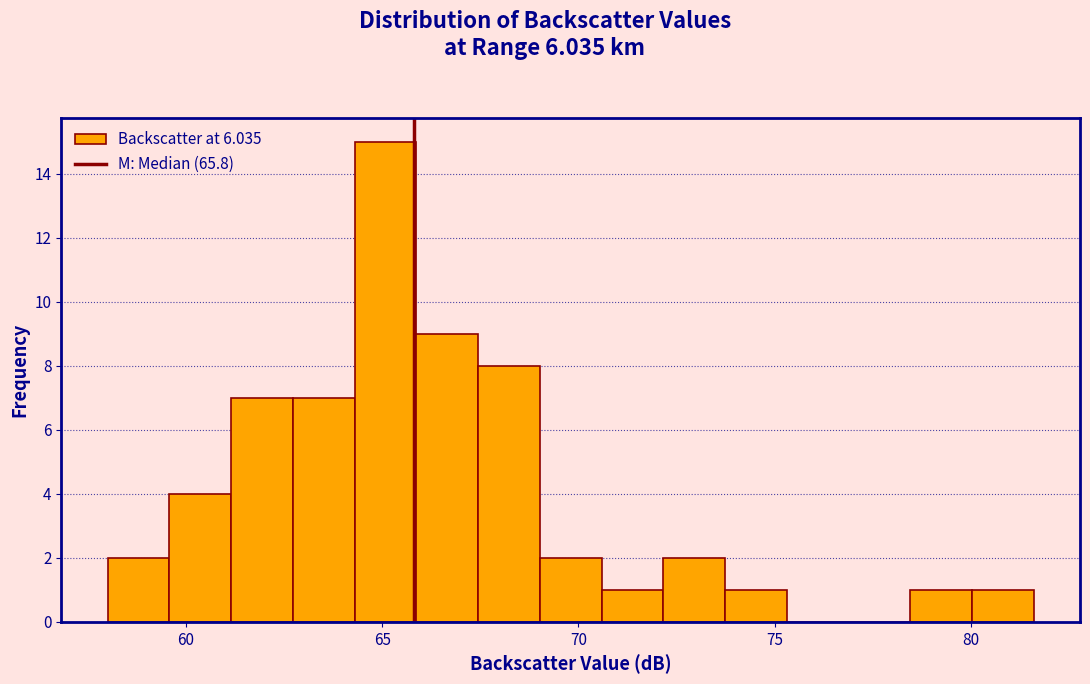

Around what value on the x-axis is the tallest bar? Give the approximate position of its centre, as read against the axis.

65.0